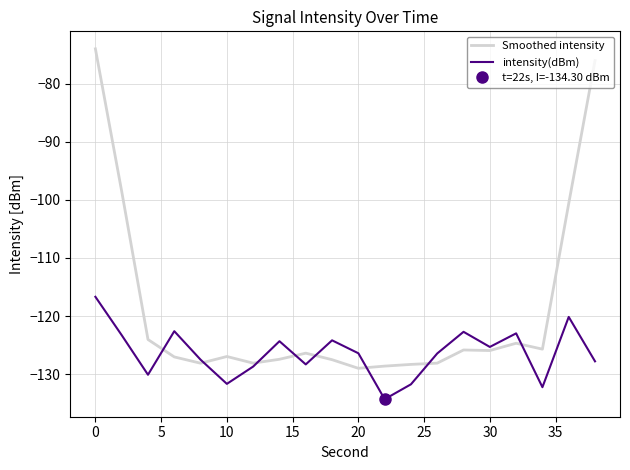

Is it true that Smoothed intensity equals -45.3 at 10?

False